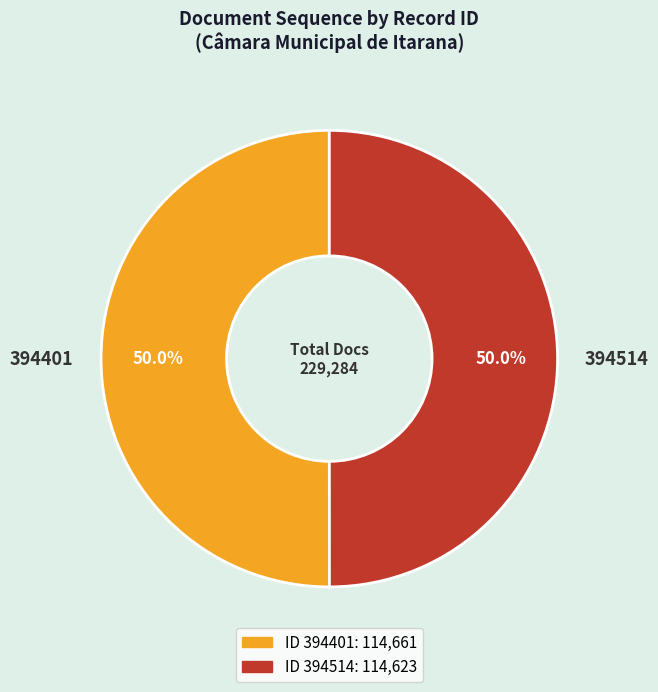

What percentage is NOT represented by 394514?

50.0%